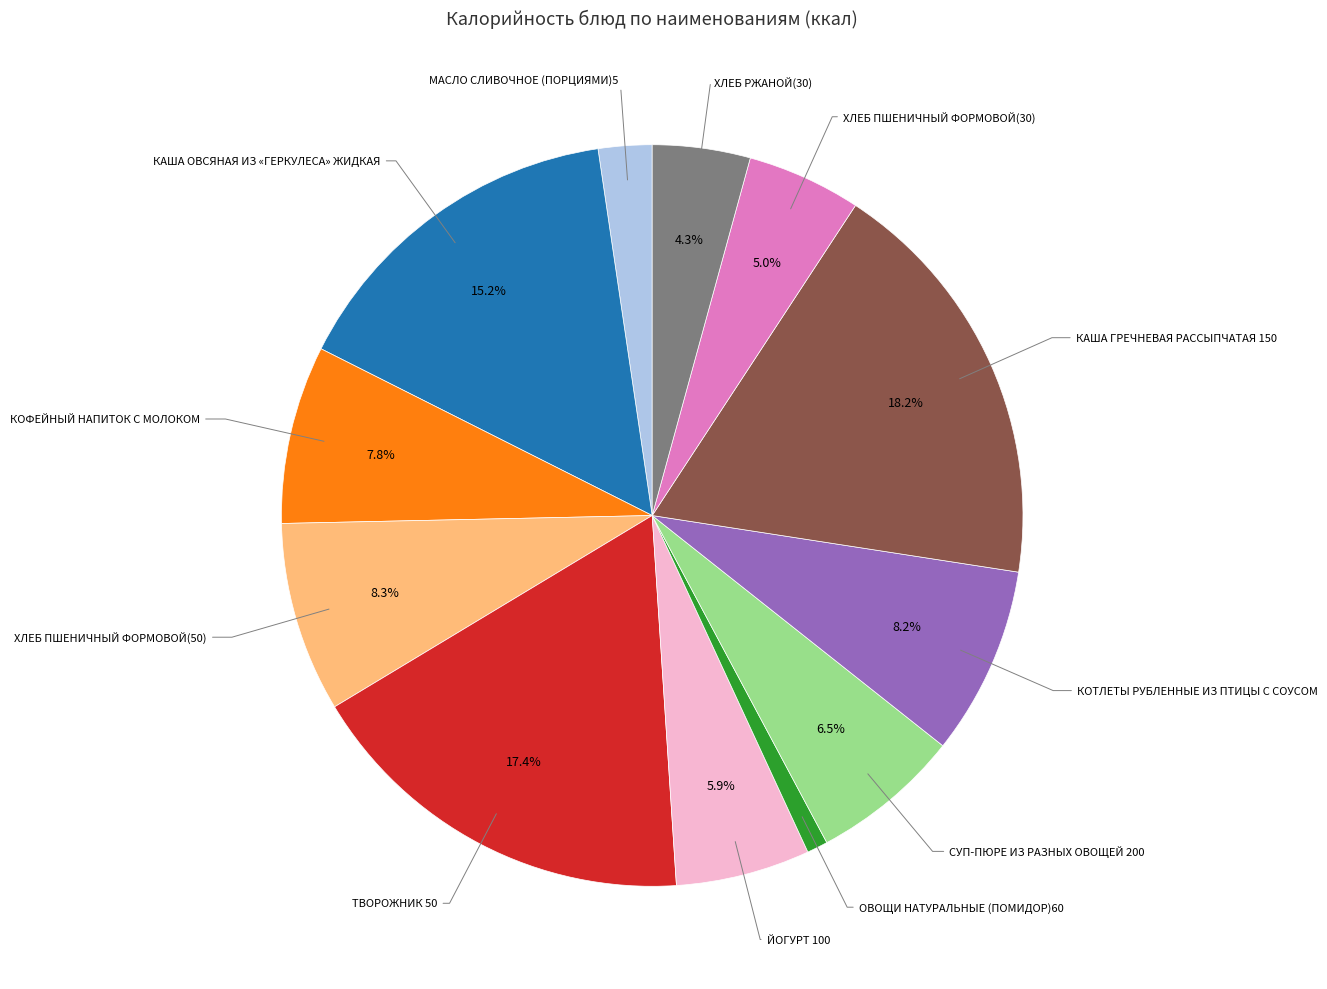

Is there any slice that represents more than half of the pie?

No